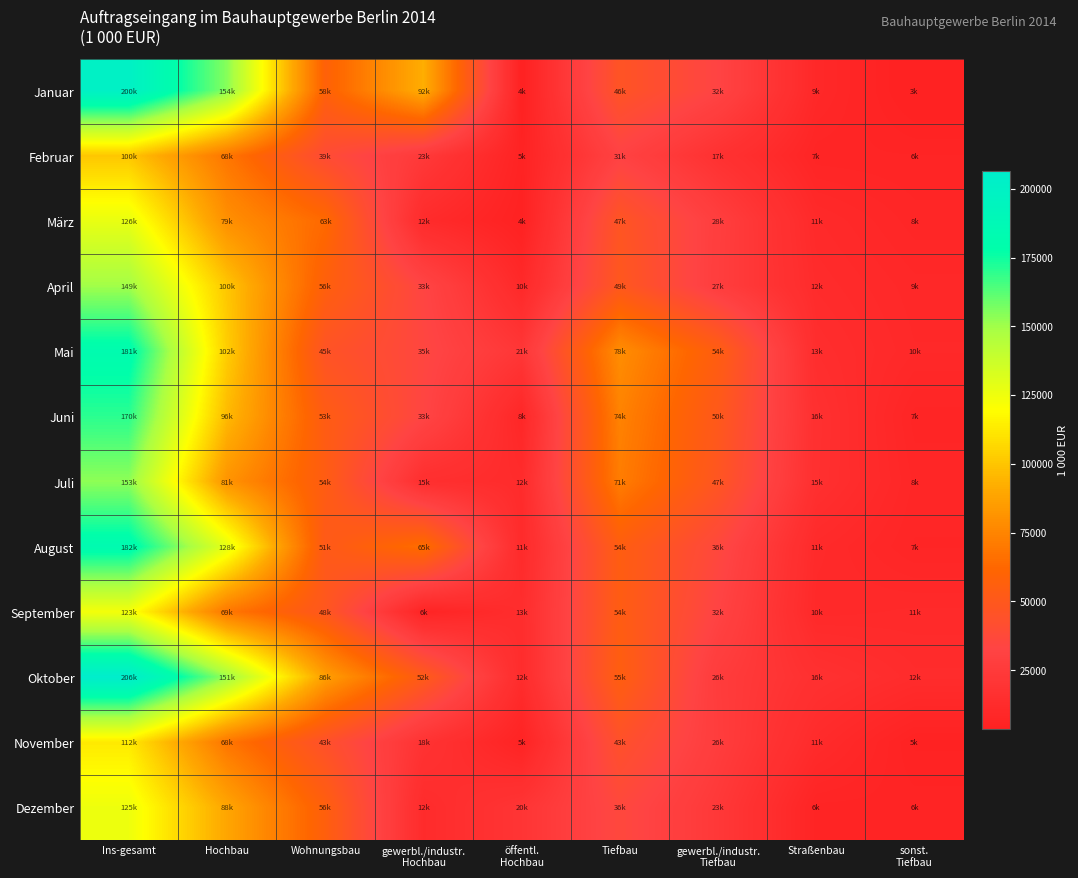

What is the minimum value shown in the chart?

3773